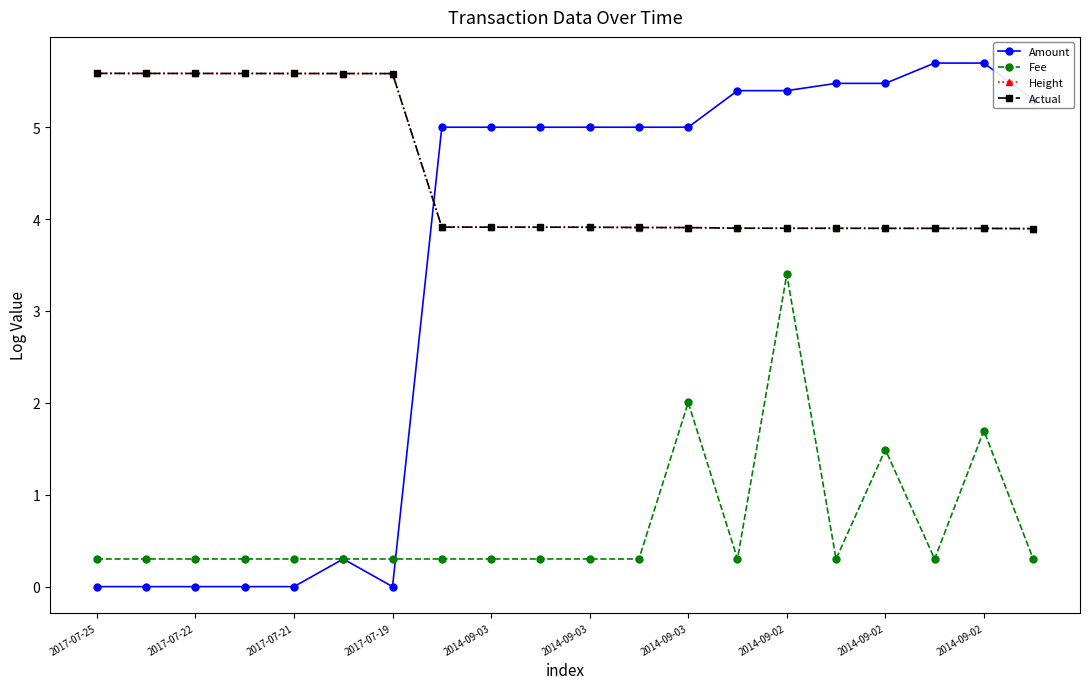

True or false: Amount has more than 2 interior local peaks.

True